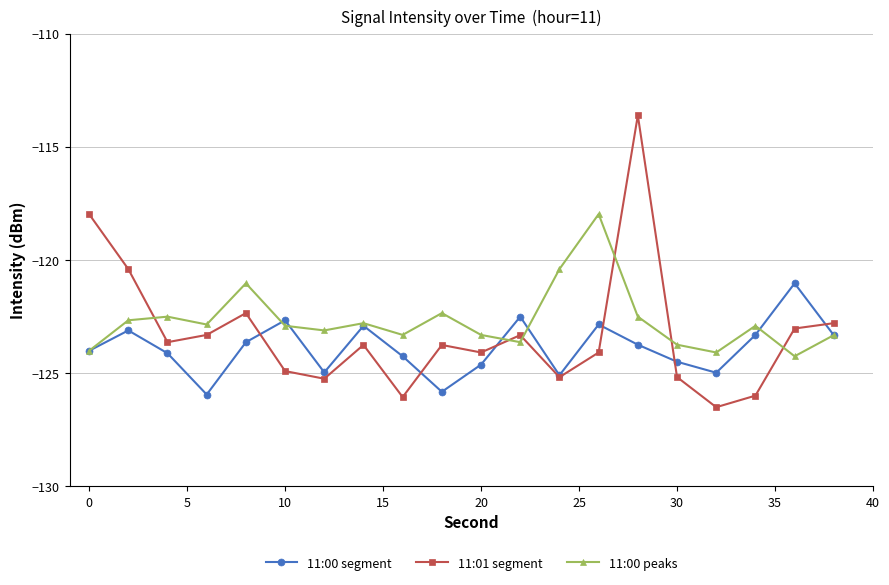

Rank the series by their maximum value, from highest to lowest.

11:01 segment, 11:00 peaks, 11:00 segment